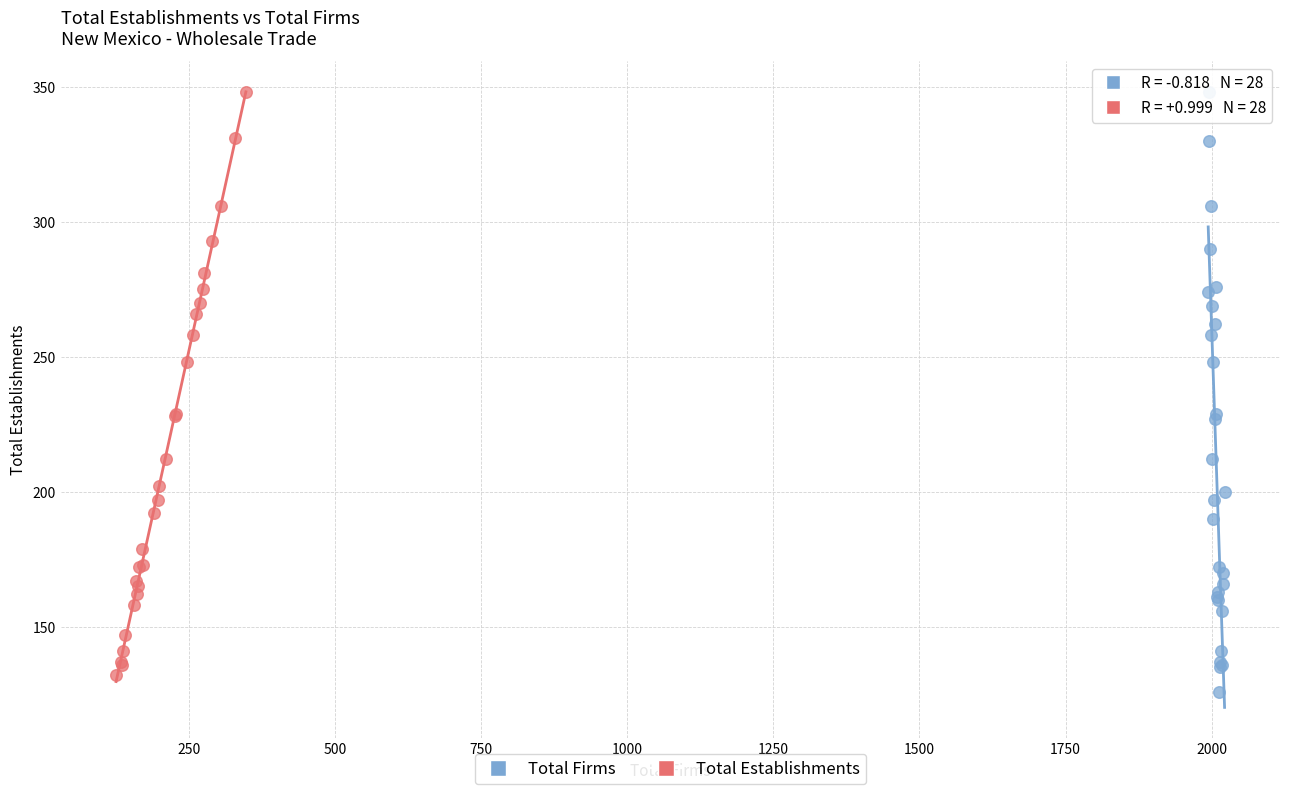

Which series has the widest spread of Y values?

Total Firms